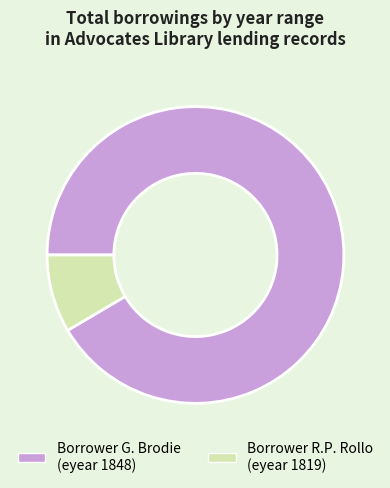

Rank the categories by value from lowest to highest.

Borrower R.P. Rollo (eyear 1819), Borrower G. Brodie (eyear 1848)